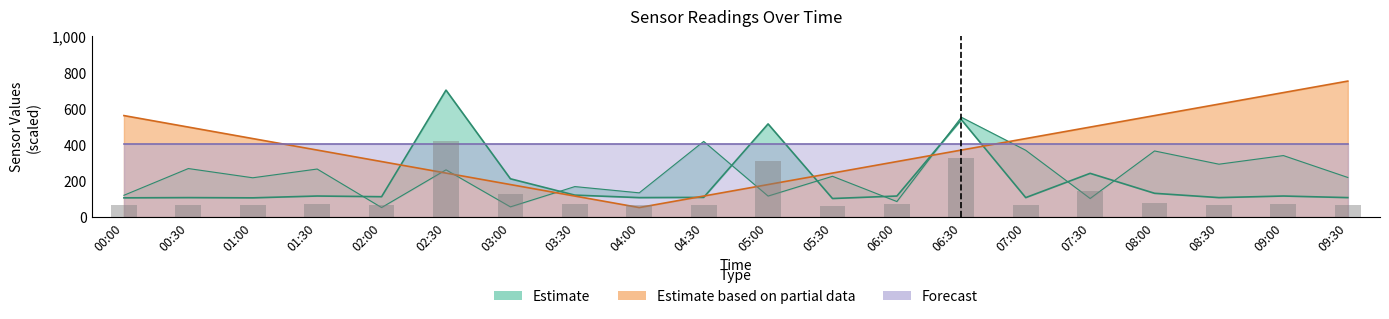

Are the bars grouped side by side (vs. stacked)?

Yes